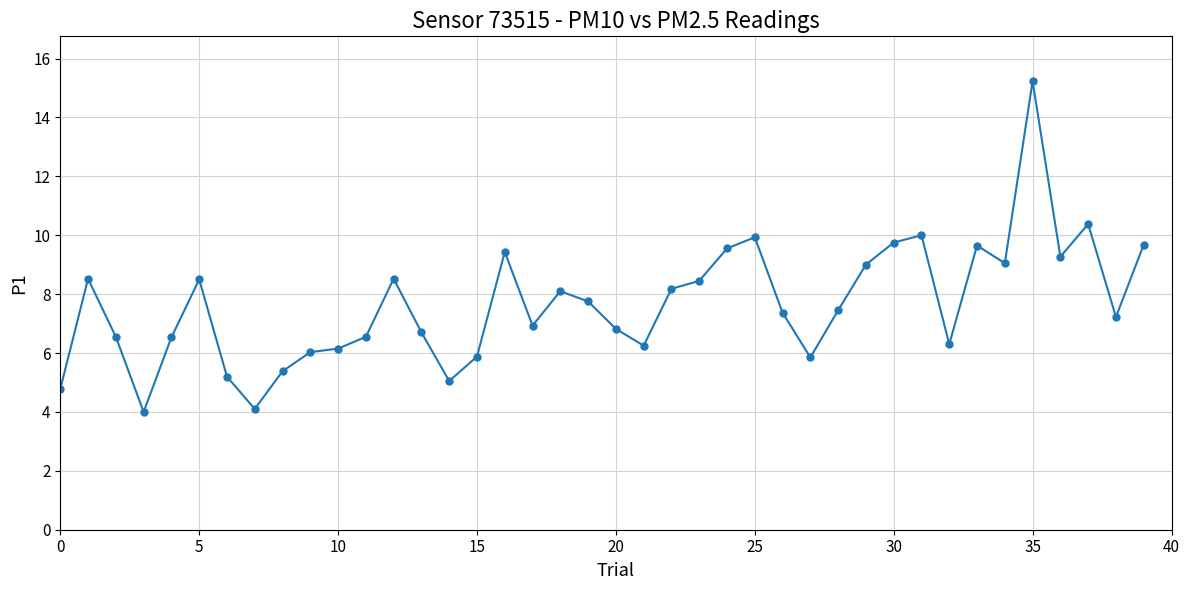

What is the maximum value shown in the chart?

15.2